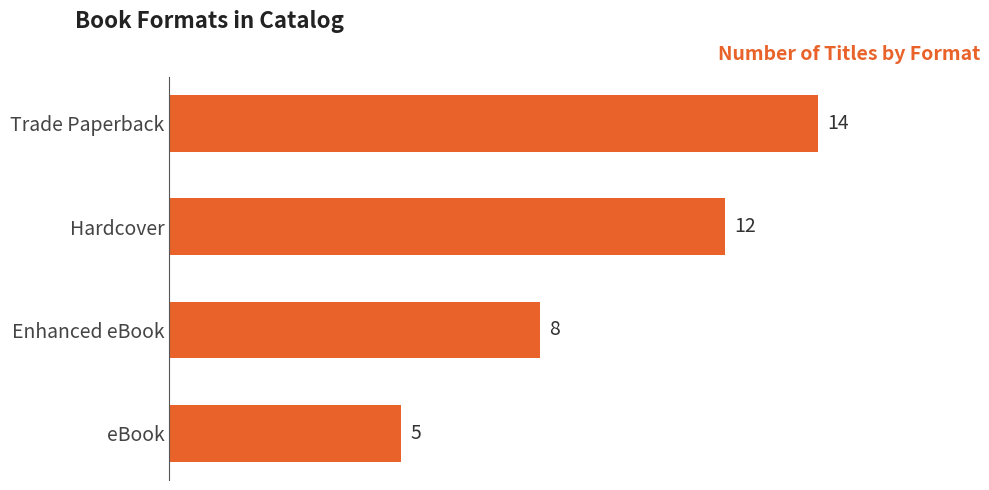

What is the difference between the second highest and second lowest values?

4